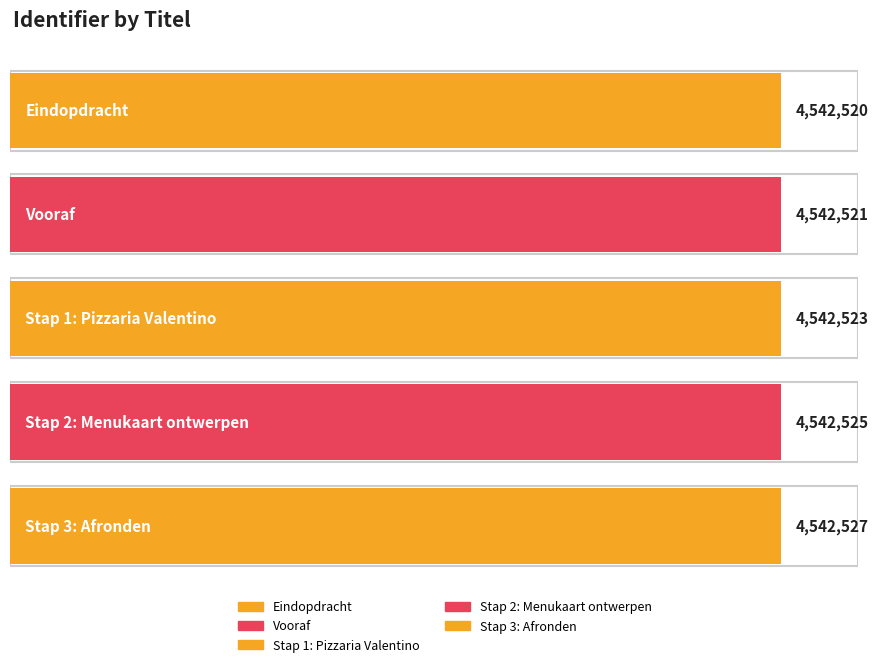

Count the values in the range 4542521 to 4542525.

3